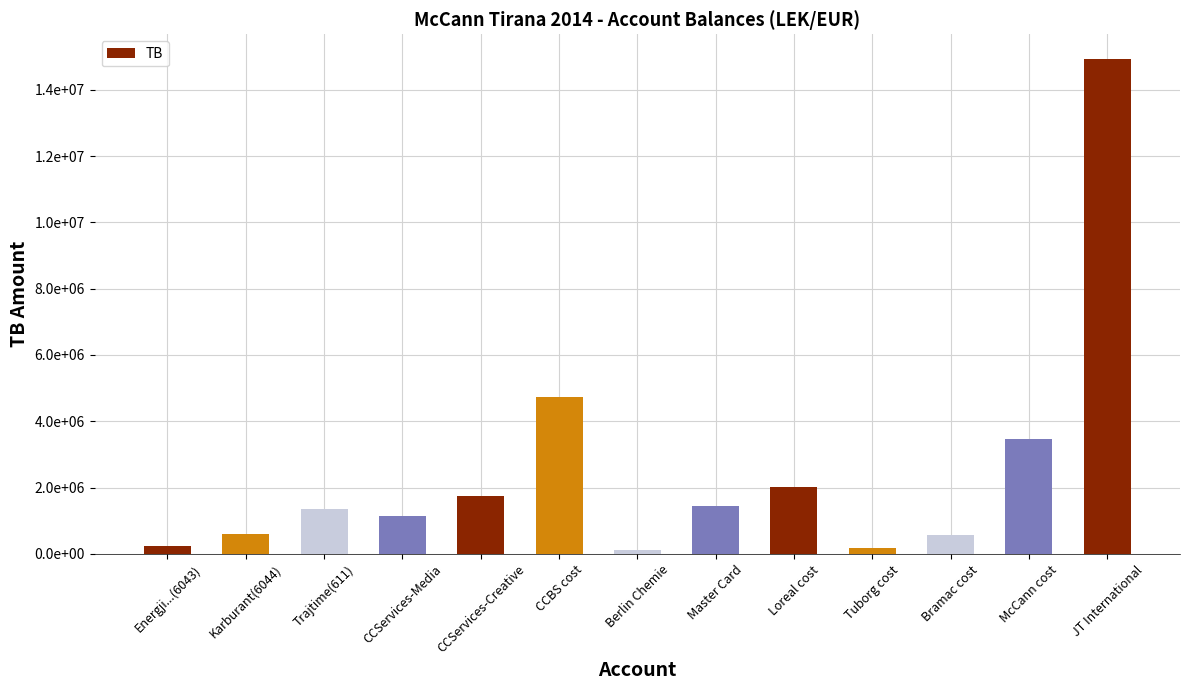

Reading left to right, transcribe all the data shown in this chart.

Energji...(6043)=250227.1	Karburant(6044)=588118.9	Trajtime(611)=1366068.5	CCServices-Media=1149043.7	CCServices-Creative=1735151.5	CCBS cost=4735066.9	Berlin Chemie=105900.0	Master Card=1434003.2	Loreal cost=2010362.2	Tuborg cost=163090.0	Bramac cost=567460.5	McCann cost=3465988.5	JT International=14931158.8